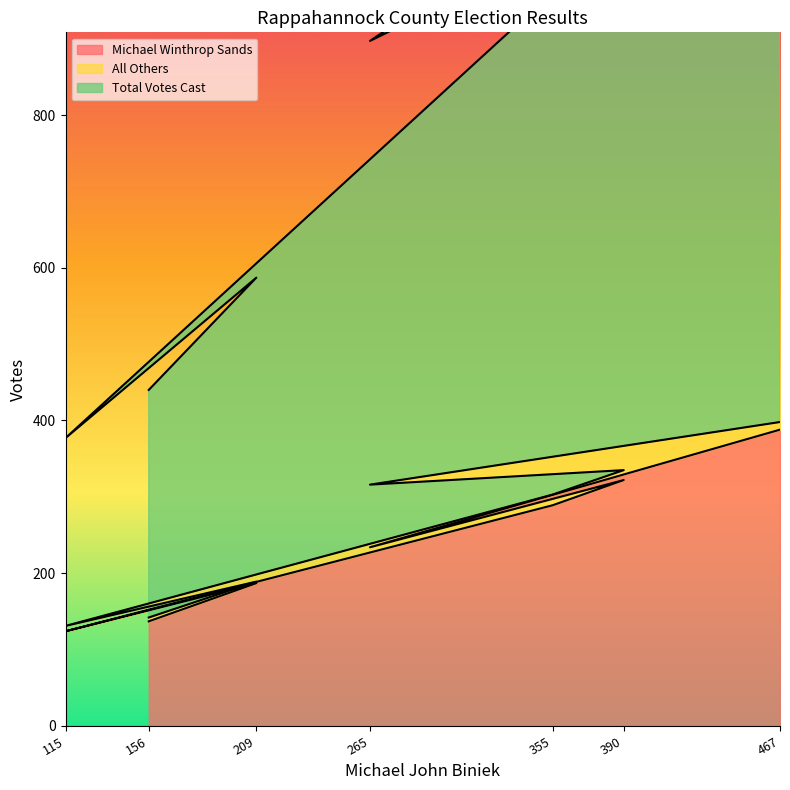

How many interior local valleys does the Michael Winthrop Sands series have?

0